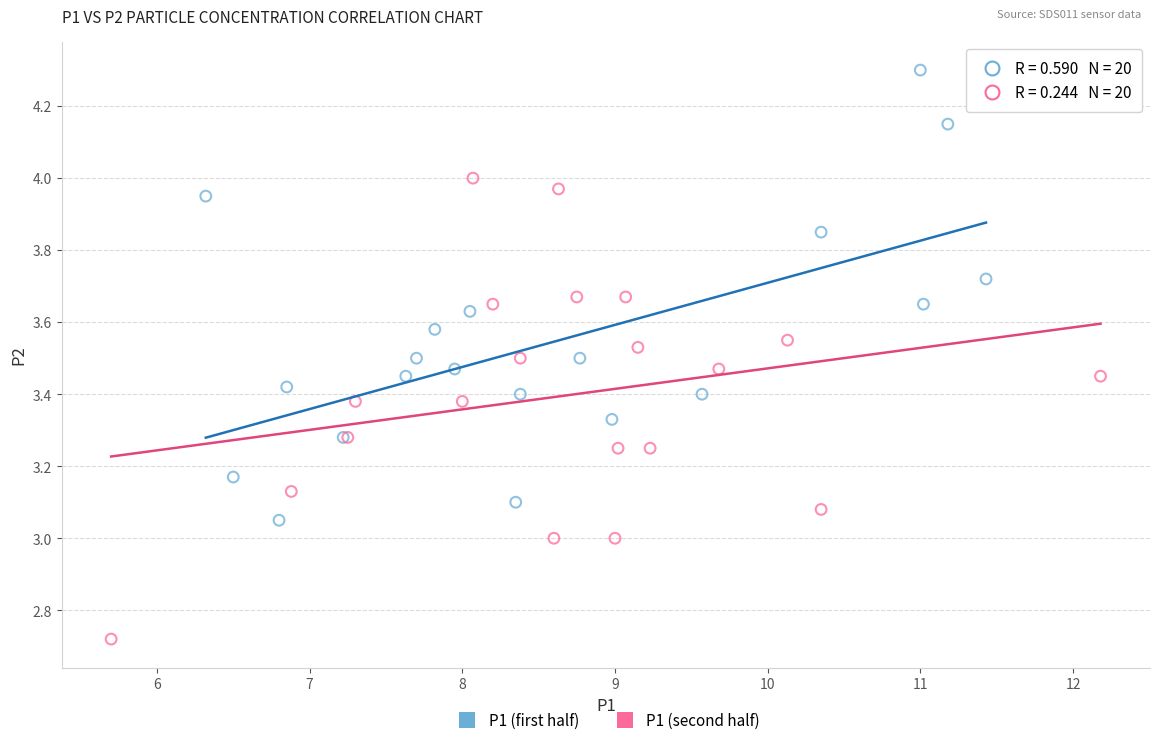

Which series has the widest spread of Y values?

P1 (second half)